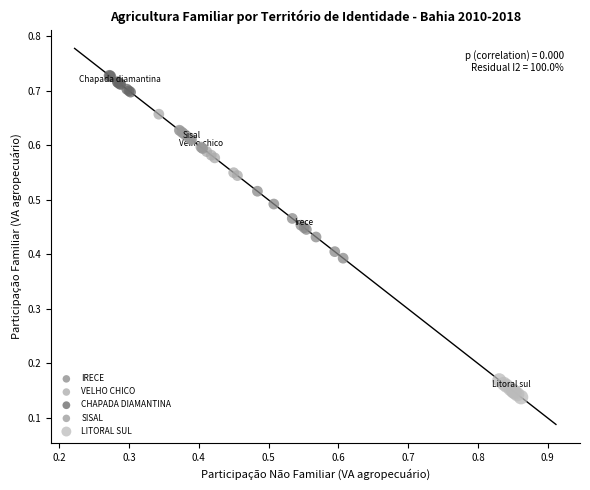

Which series contains the lowest Y value?

LITORAL SUL